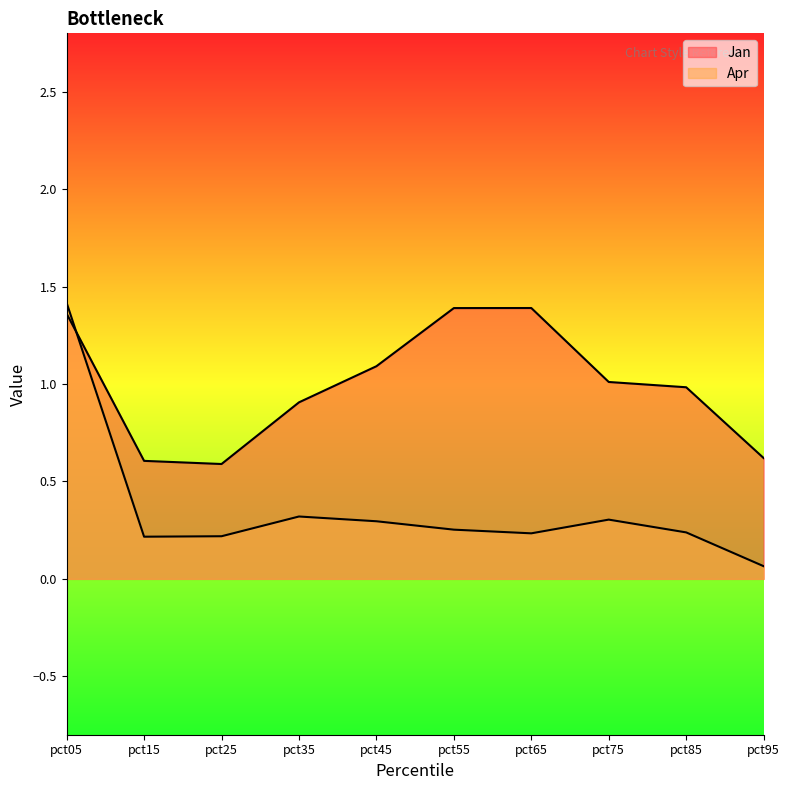

The Jan series shows 0.6 at pct95. True or false?

True